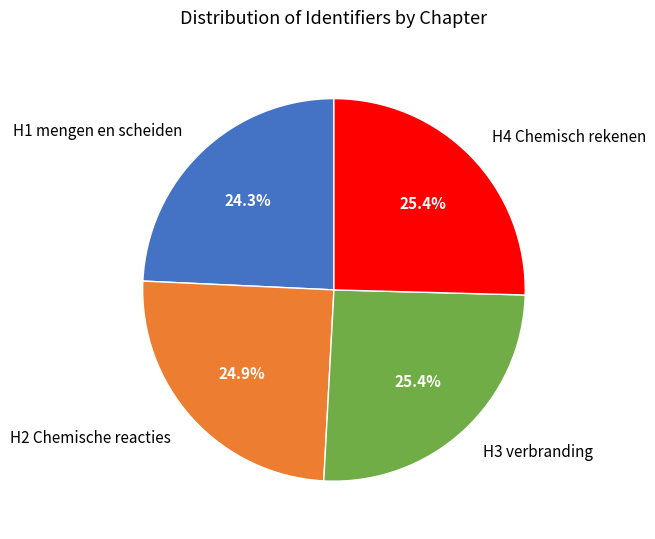

What percentage is NOT represented by H1 mengen en scheiden?

75.7%